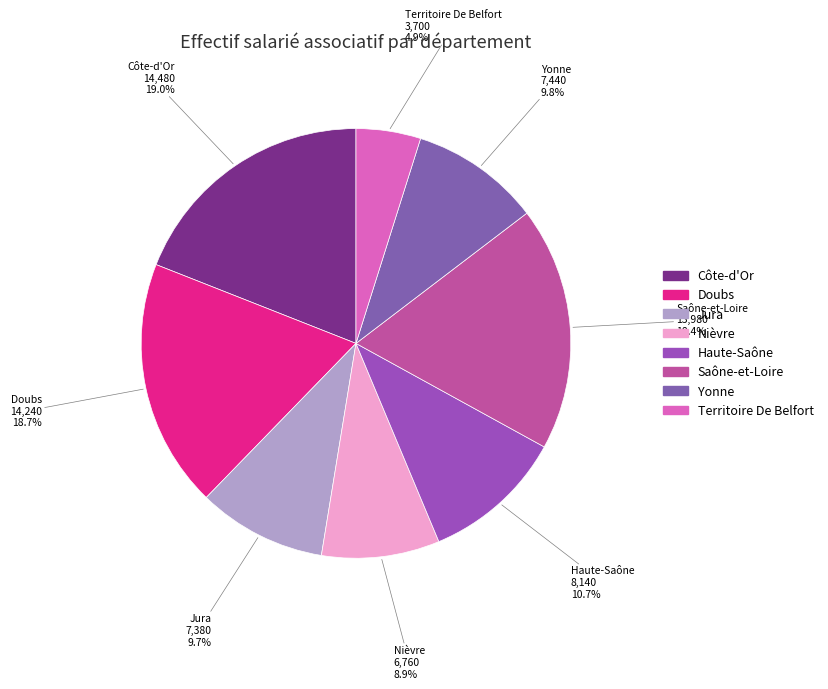

What percentage is NOT represented by Haute-Saône?

89.3%